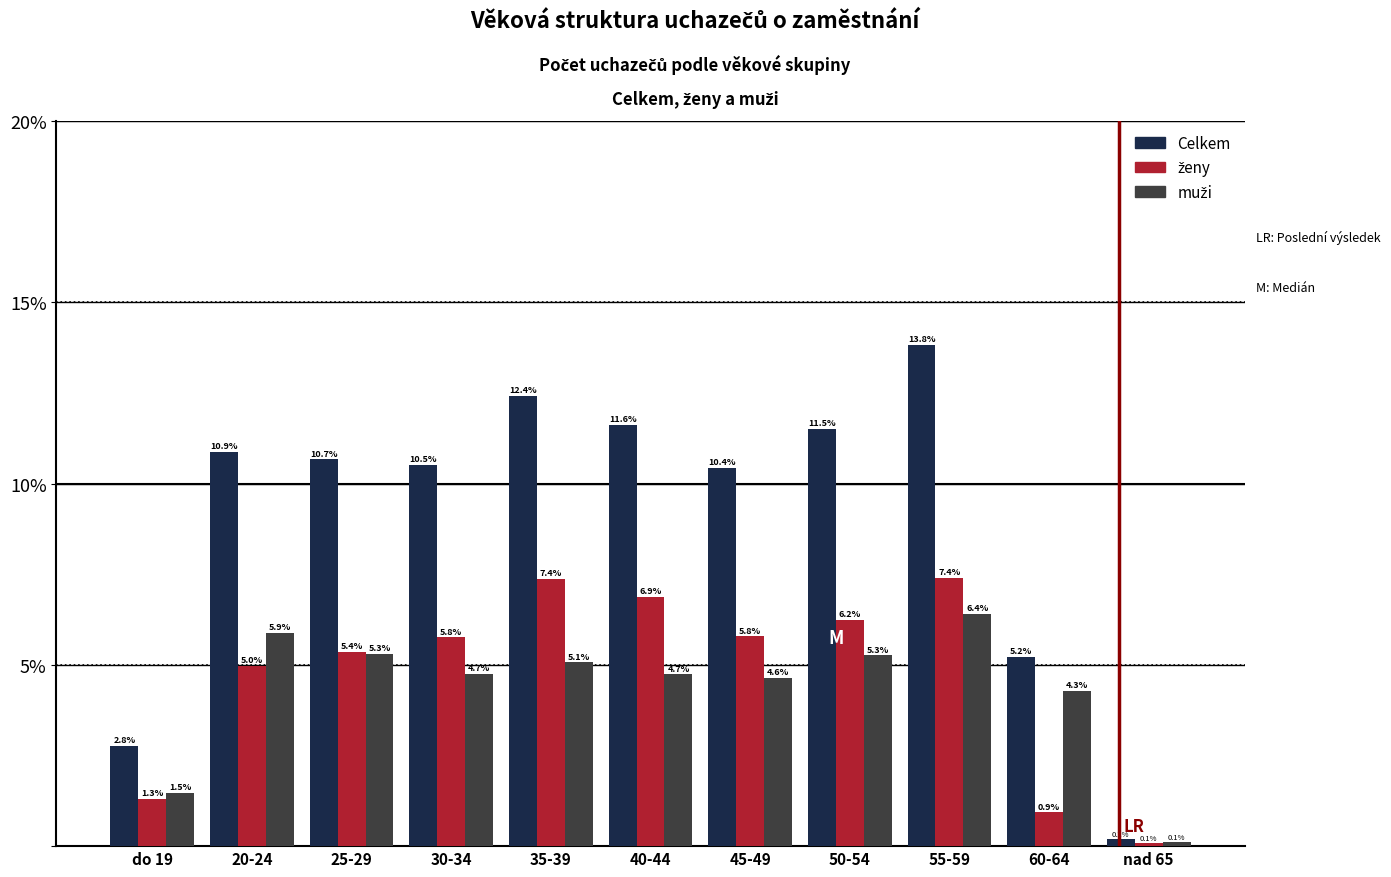

What is the difference between the highest and lowest values at 30-34?

5.8